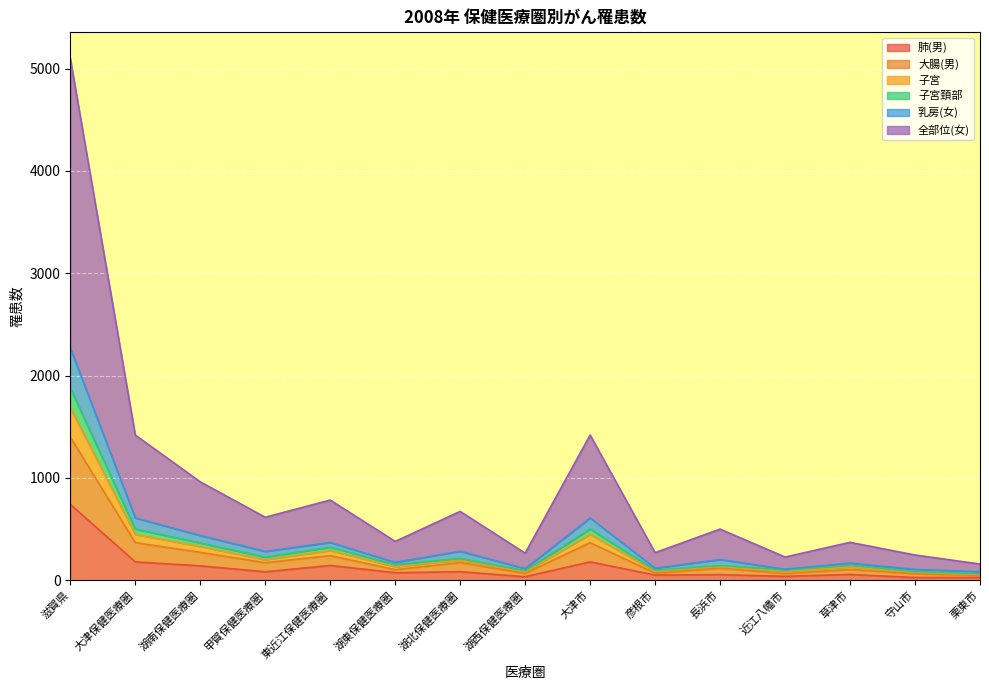

What position from the left is 甲賀保健医療圏?

4